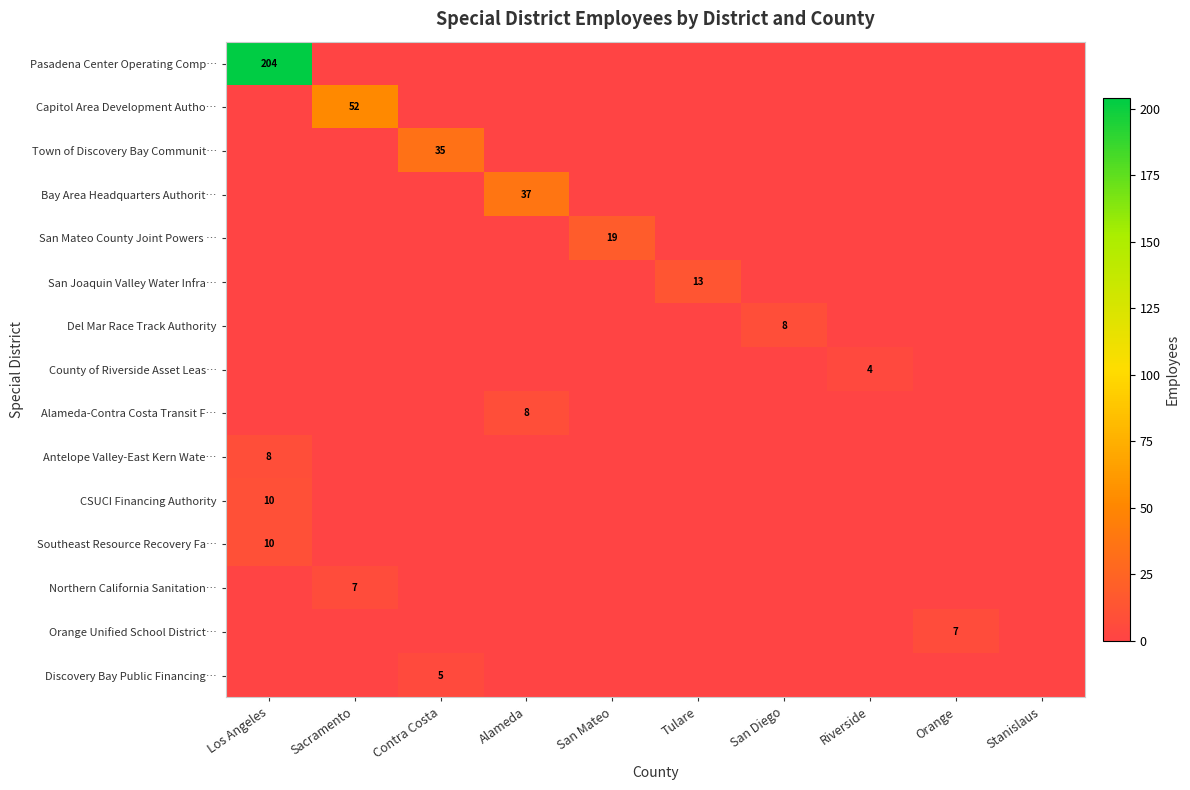

List the series in order of their peak value, highest first.

Pasadena Center Operating Comp…, Capitol Area Development Autho…, Bay Area Headquarters Authorit…, Town of Discovery Bay Communit…, San Mateo County Joint Powers …, San Joaquin Valley Water Infra…, CSUCI Financing Authority, Southeast Resource Recovery Fa…, Del Mar Race Track Authority, Alameda-Contra Costa Transit F…, Antelope Valley-East Kern Wate…, Northern California Sanitation…, Orange Unified School District…, Discovery Bay Public Financing…, County of Riverside Asset Leas…